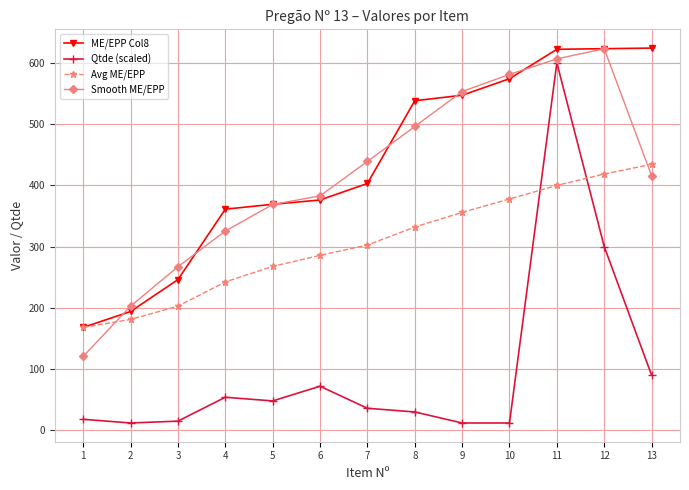

Which series changed the most between 10 and 12?

Qtde (scaled)